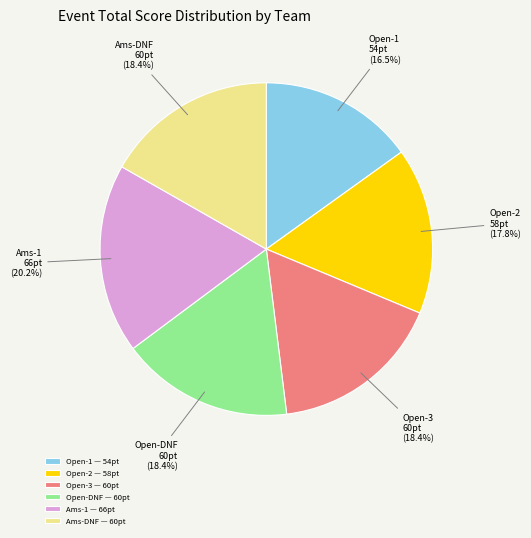

The Wes Moore & Kenneth Fisher (Open) slice represents 17% of the pie. True or false?

True